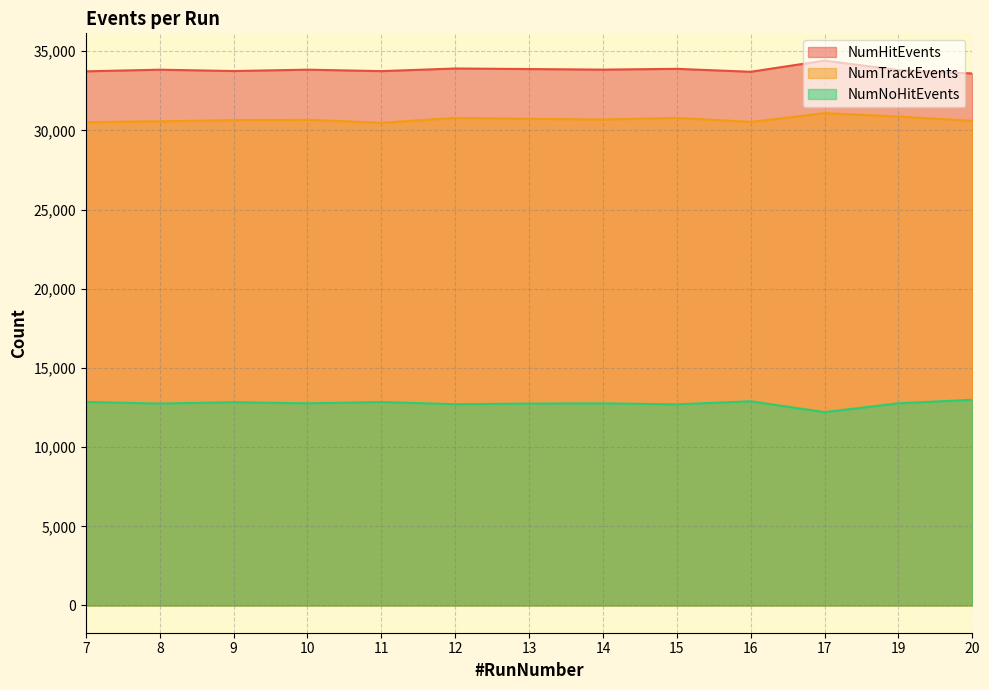

True or false: NumHitEvents and NumNoHitEvents cross at least once.

False